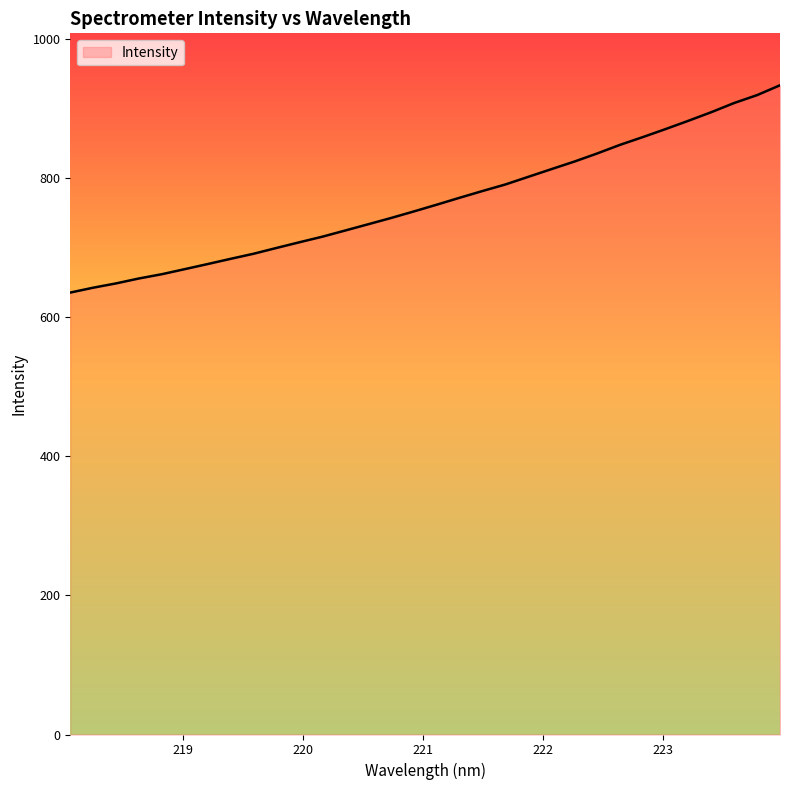

What is the minimum value shown in the chart?

635.3